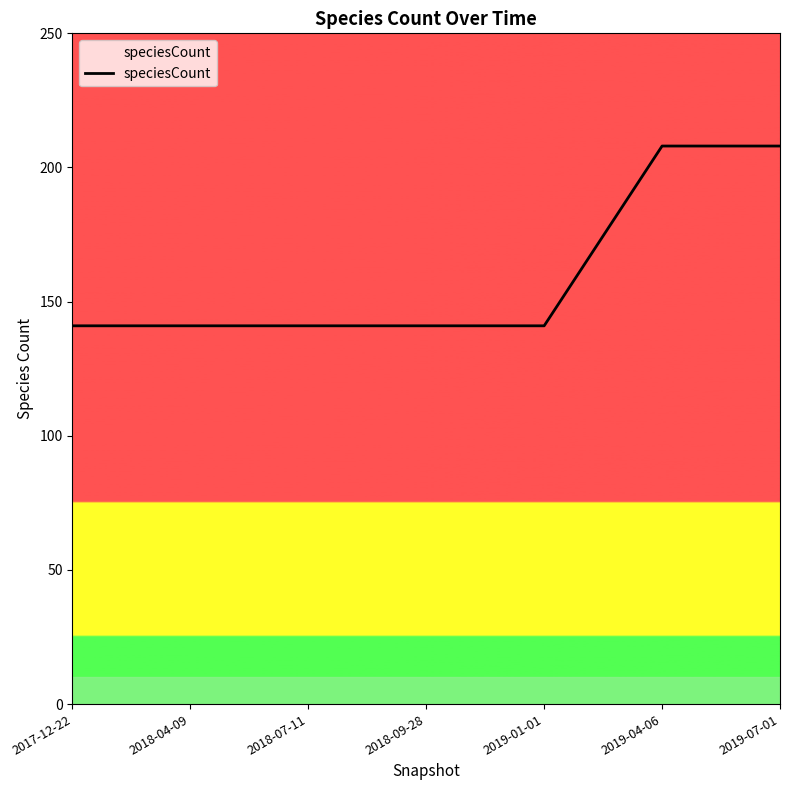

What is the minimum value shown in the chart?

141